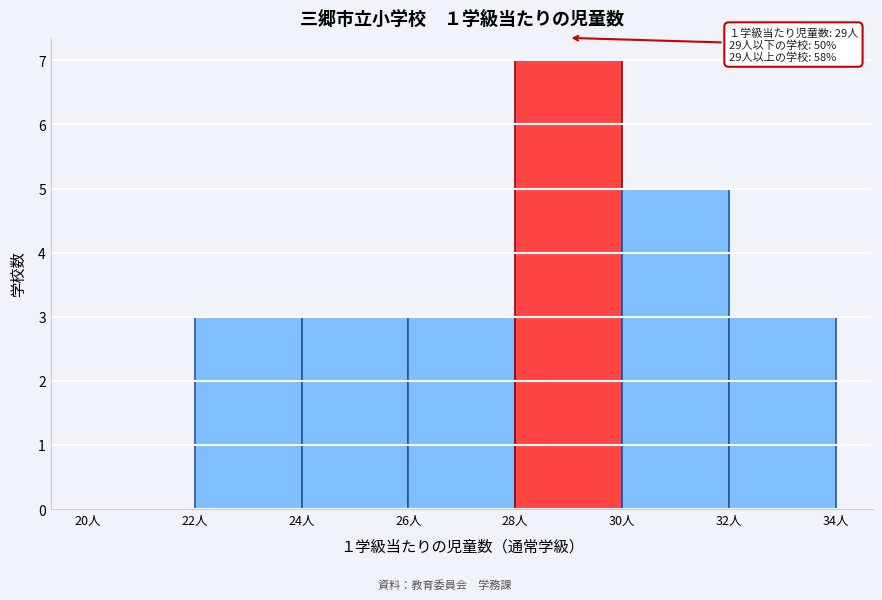

Which range on the x-axis has the tallest bar?

28 to 30